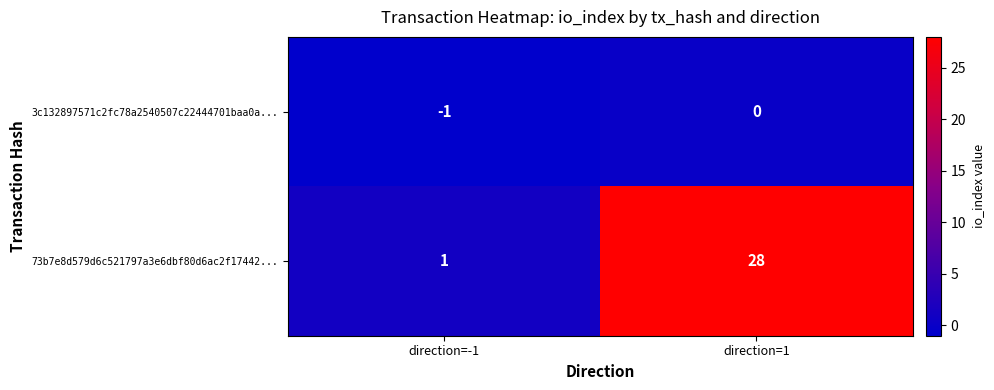

Between direction=-1 and direction=1, which series saw the biggest shift?

73b7e8d579d6c521797a3e6dbf80d6ac2f17442...